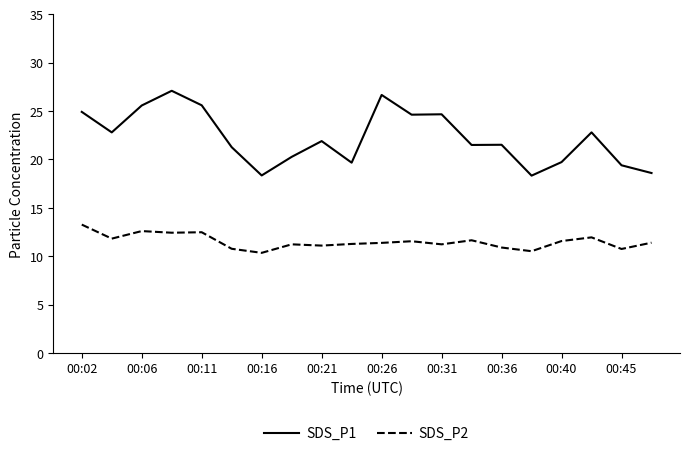

What is the greatest value displayed?

27.1